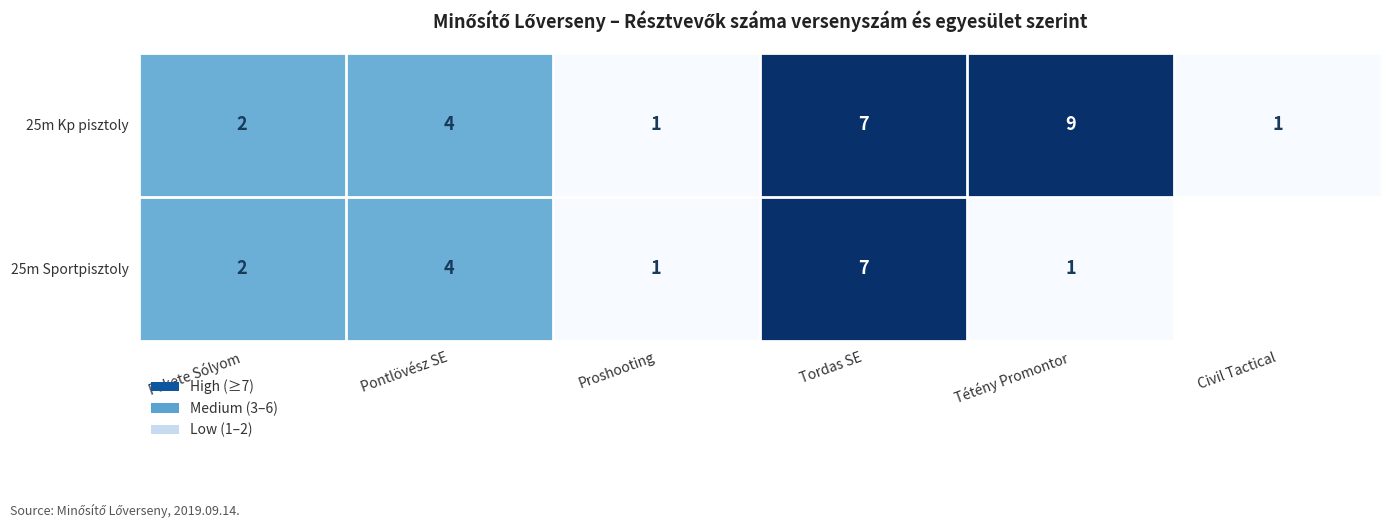

Count the number of categories in the chart.

6